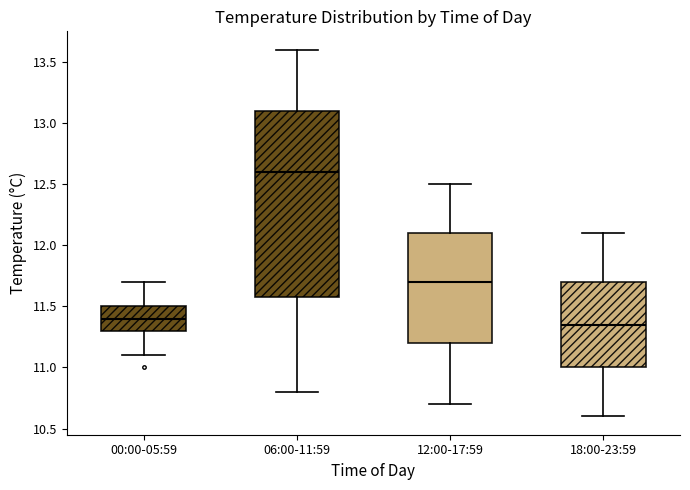

Which box is the tallest, from its lower edge to its upper edge?

06:00-11:59